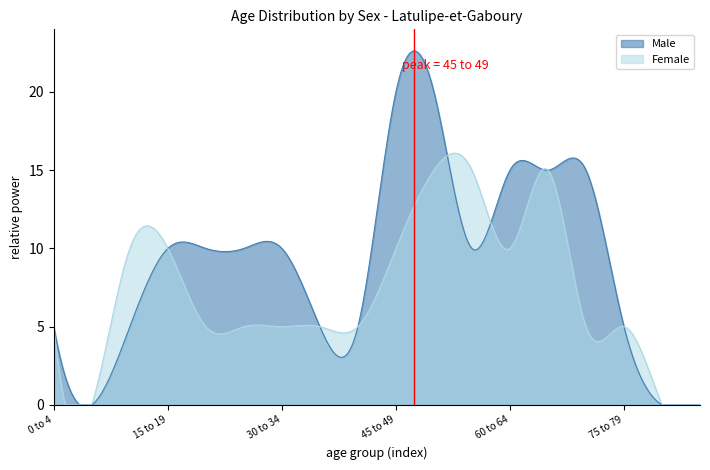

How many values in Male are above zero?

15